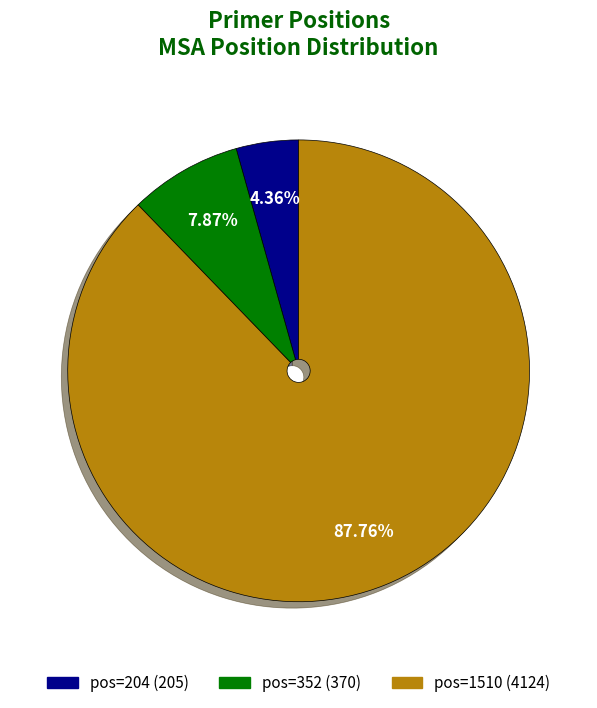

Is there a majority slice in this chart?

Yes